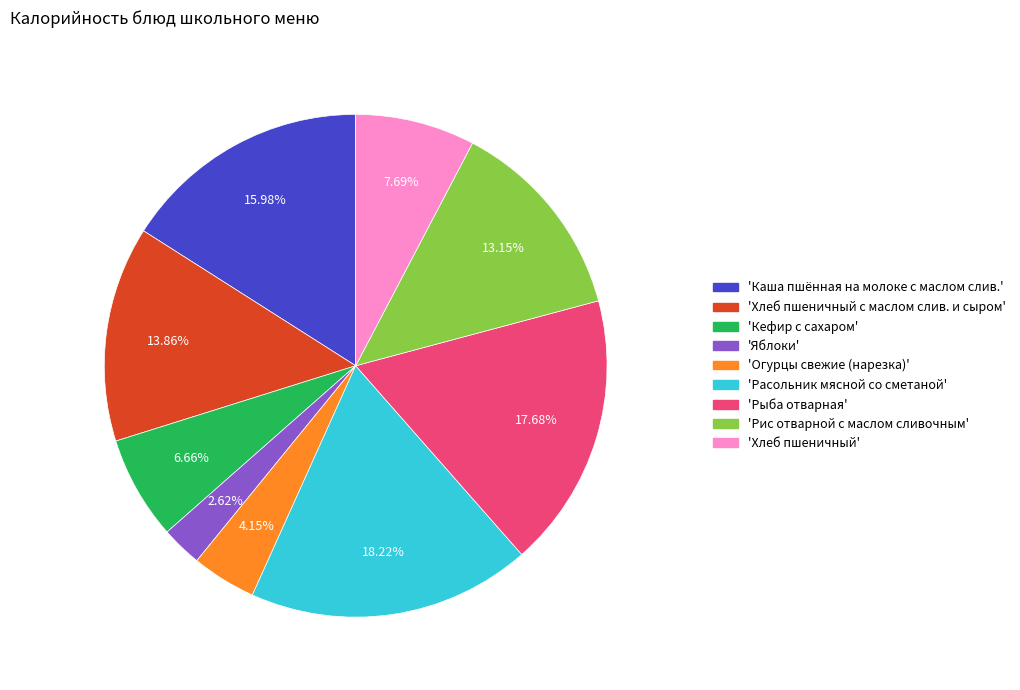

Do 'Рыба отварная' and 'Кефир с сахаром' together represent more than half of the pie?

No